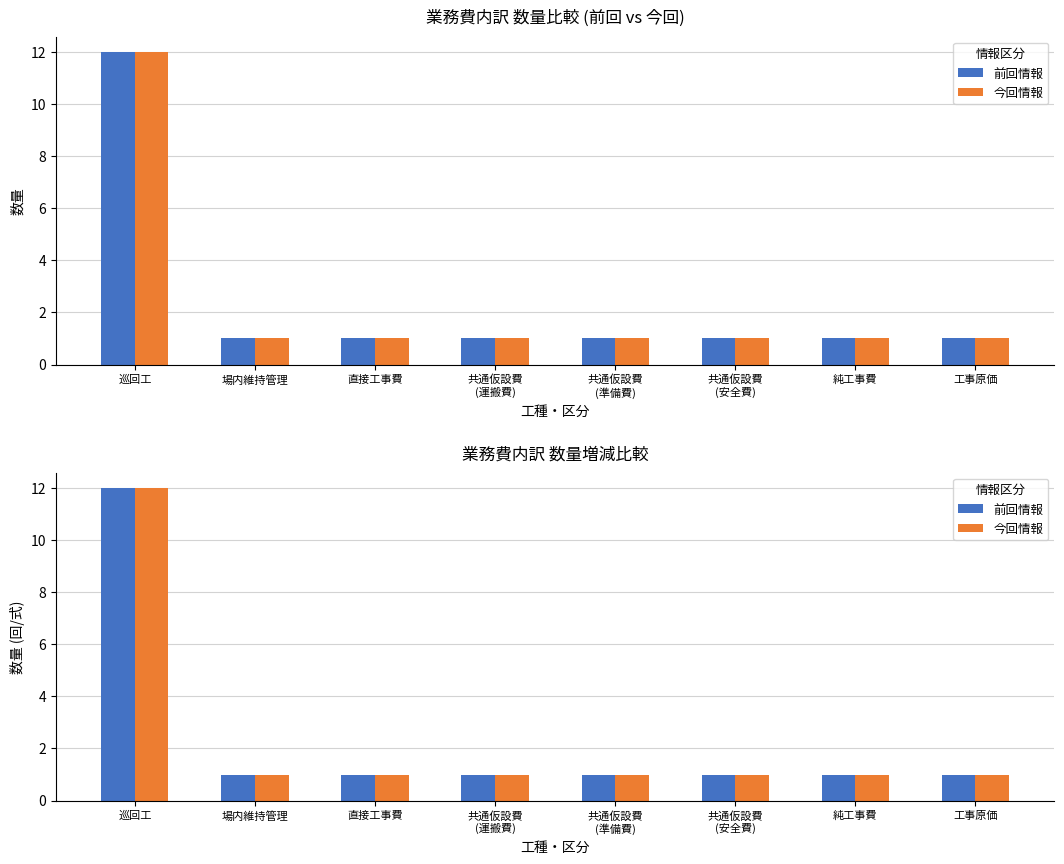

List the labels in order of 今回情報 value, largest first.

巡回工, 場内維持管理, 直接工事費, 共通仮設費
(運搬費), 共通仮設費
(準備費), 共通仮設費
(安全費), 純工事費, 工事原価